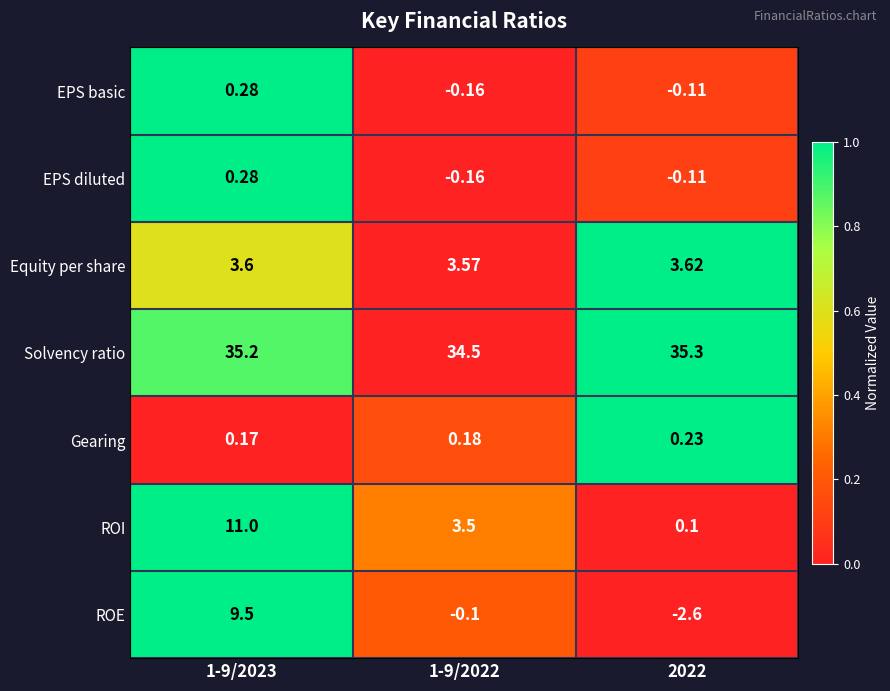

Which series changed the most between 1-9/2023 and 1-9/2022?

ROE